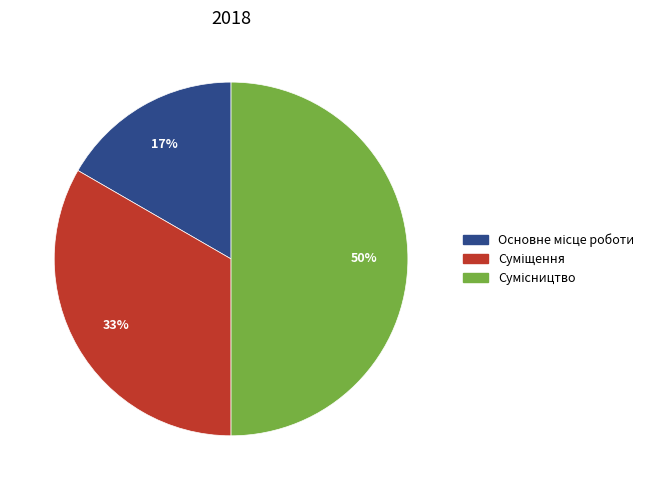

To the nearest percent, what is the average slice percentage?

33%